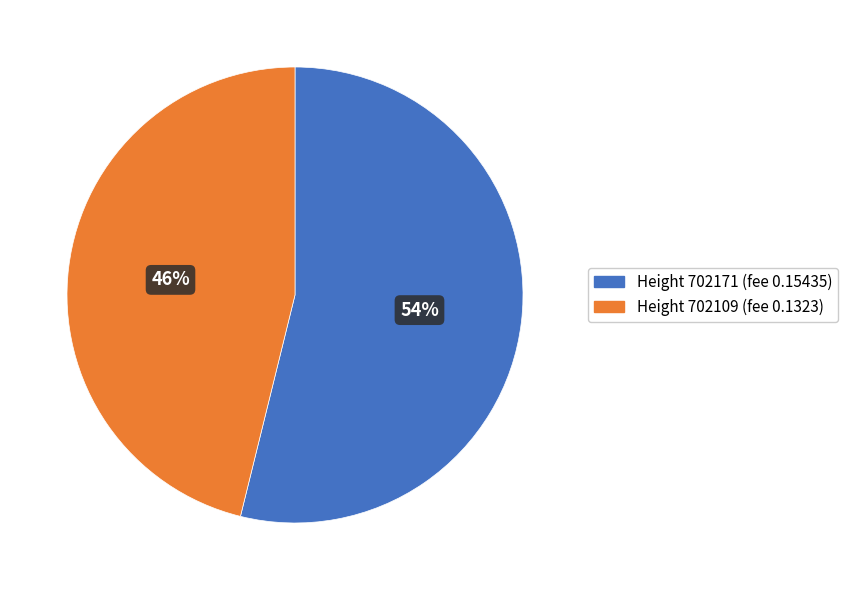

Which category has the smallest portion of the pie?

Height 702109 (fee 0.1323)